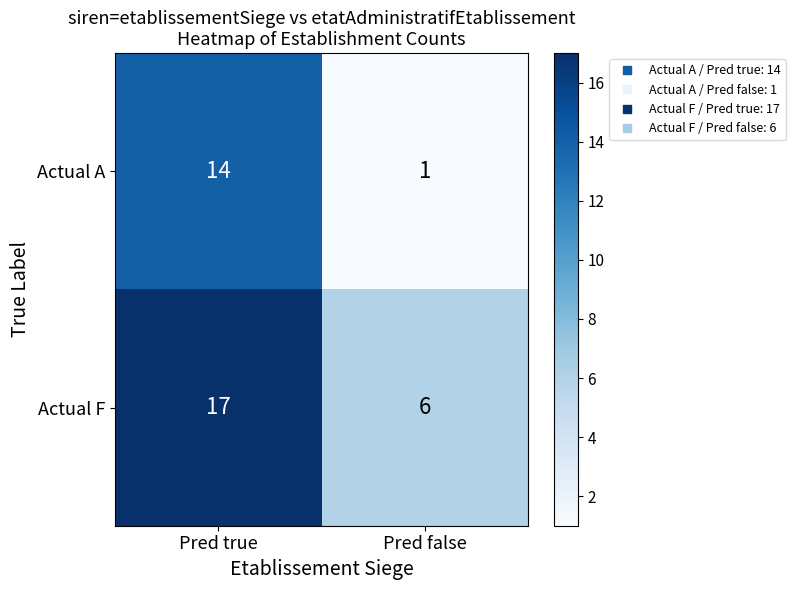

At which category is the sum across all series the highest?

Pred true